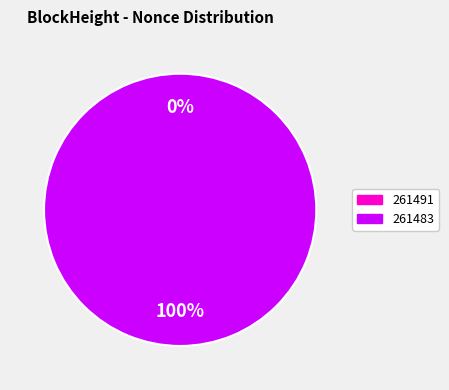

To the nearest percent, what is the difference between the 261491 and 261483 slice percentages?

100%